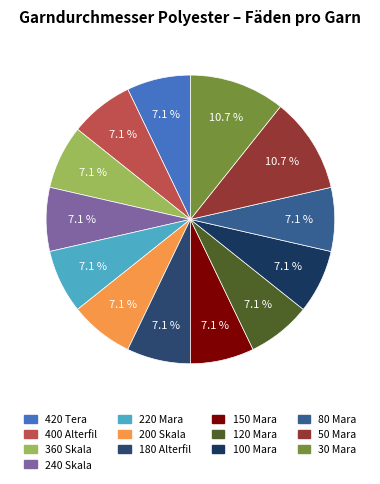

The 200 Skala slice represents 1% of the pie. True or false?

False